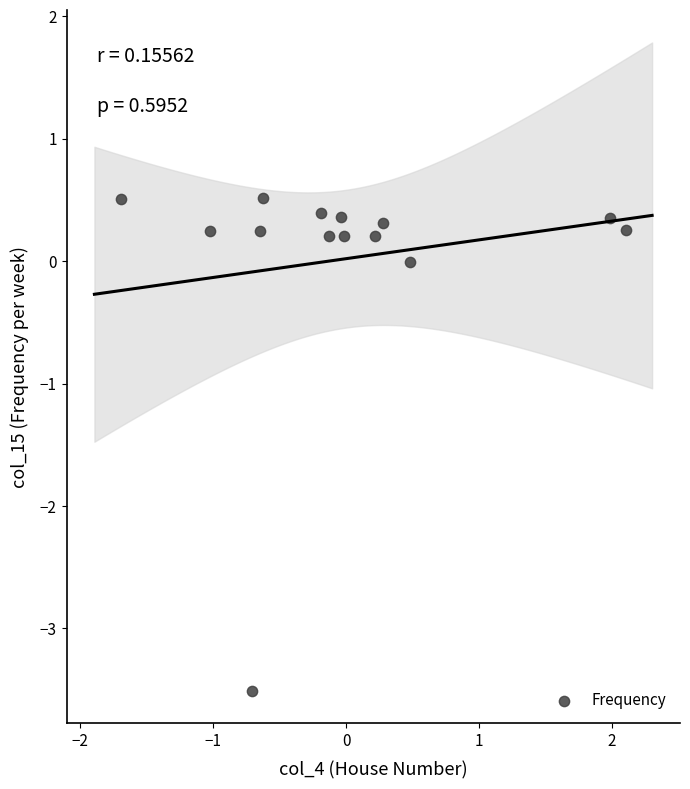

What is the range of X values (max minus min)?

3.8